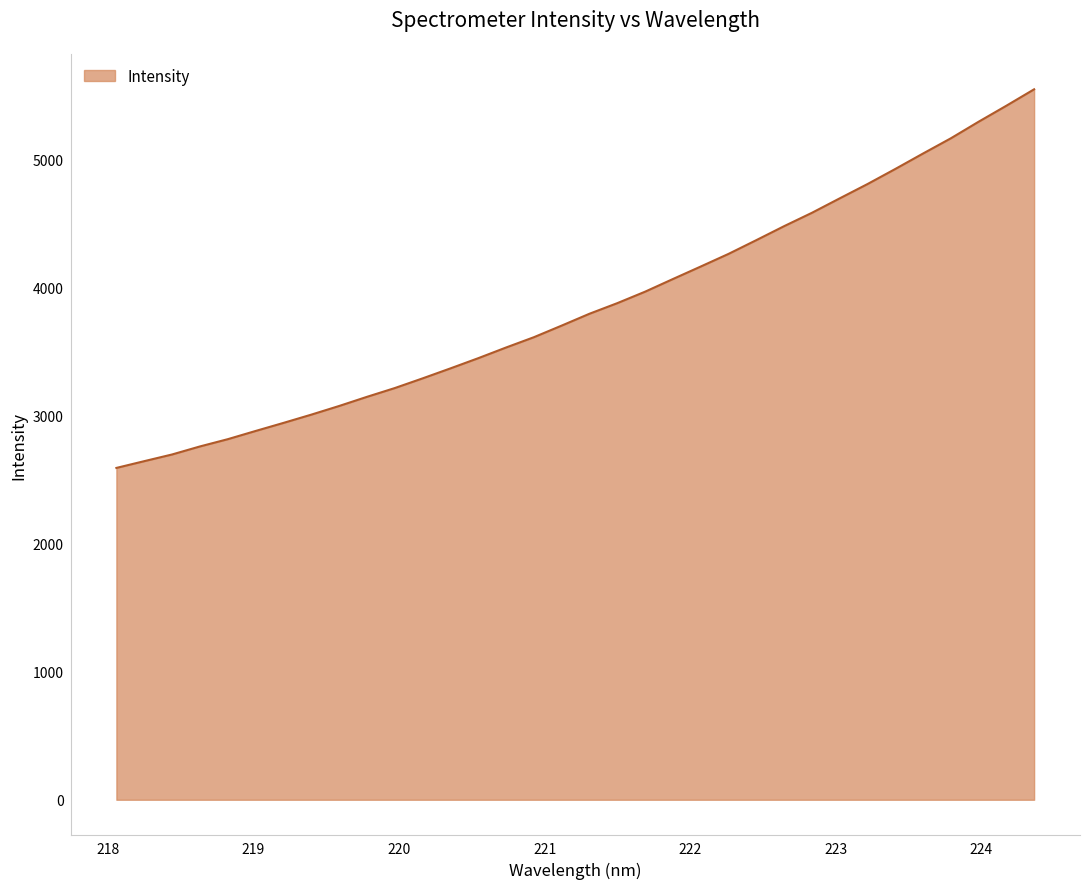

What is the smallest value displayed?

2591.1